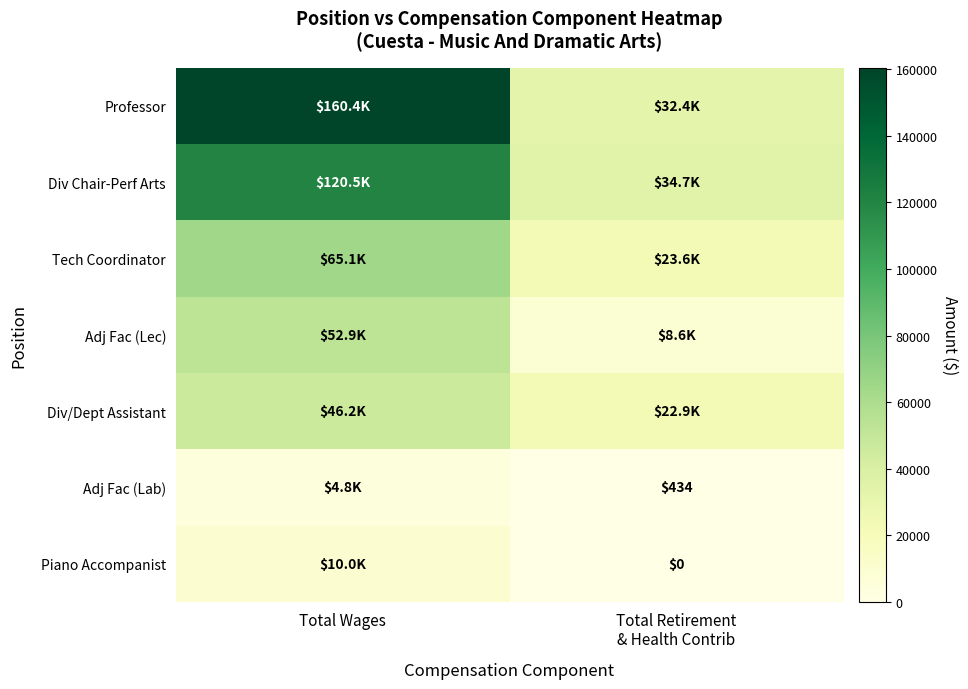

Between Total Wages and Total Retirement
& Health Contrib, which is larger?

Total Wages